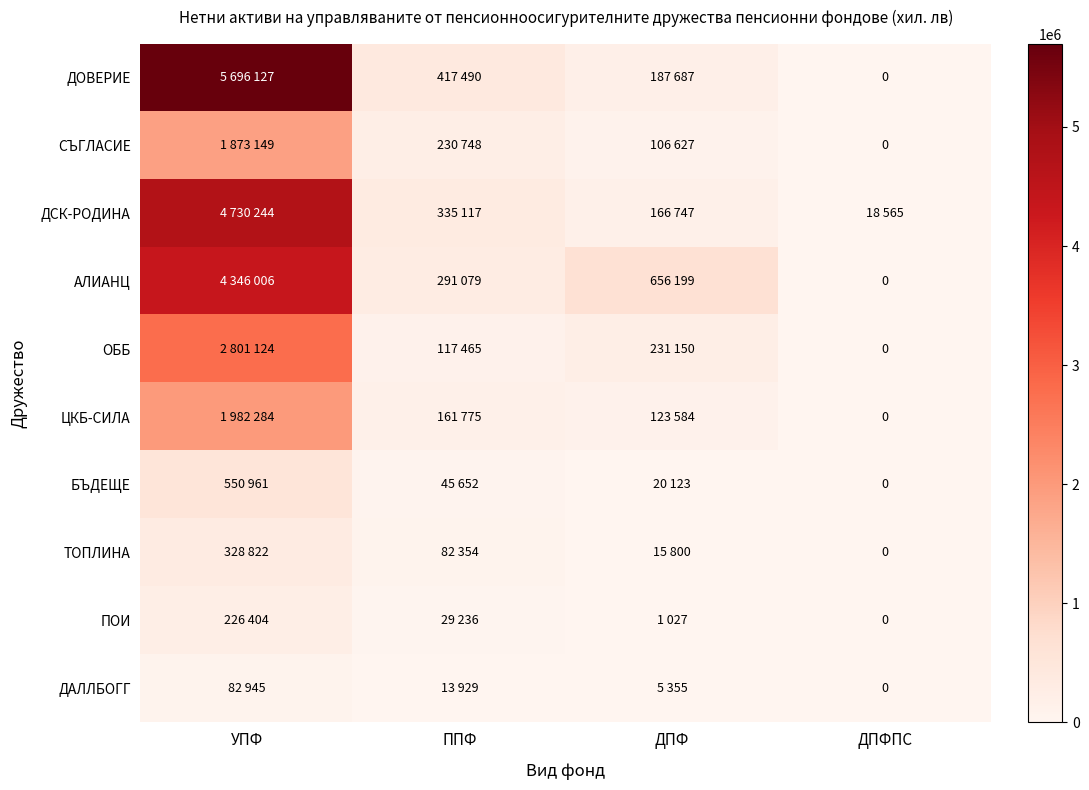

How many values in the ДСК-РОДИНА series are below 335117?

2